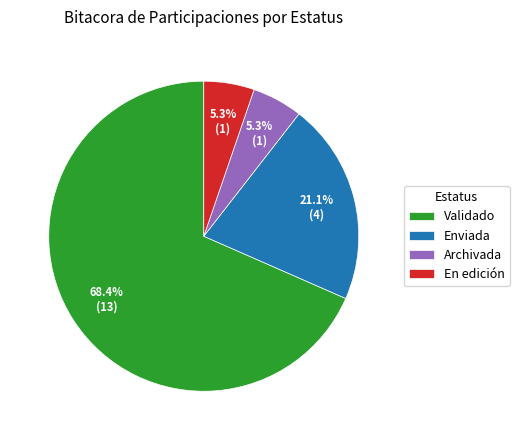

What percentage is the En edición slice, to the nearest percent?

5%